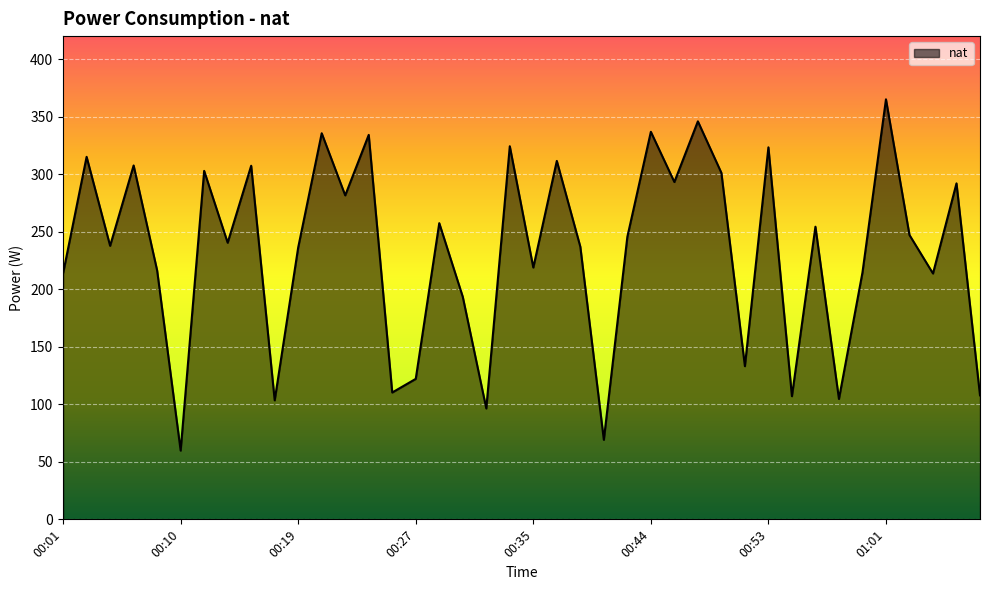

How many interior local valleys (lower than both neighbors) does the data have?

14